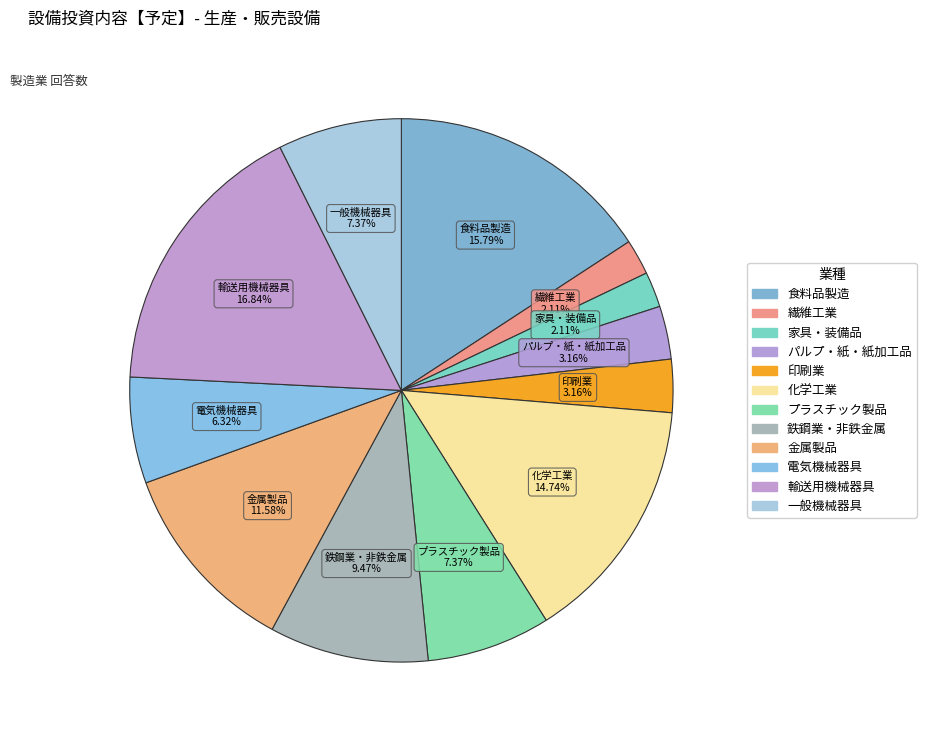

Is it true that 電気機械器具 is 1% of the pie?

False